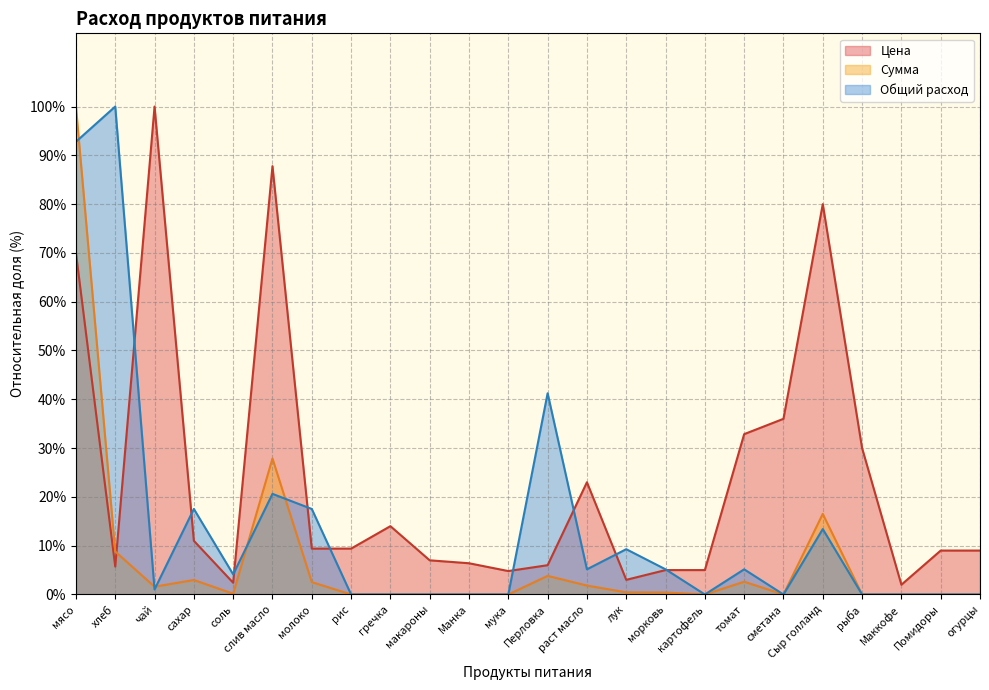

What is the difference between the second highest and minimum values in the Цена series?

85.8